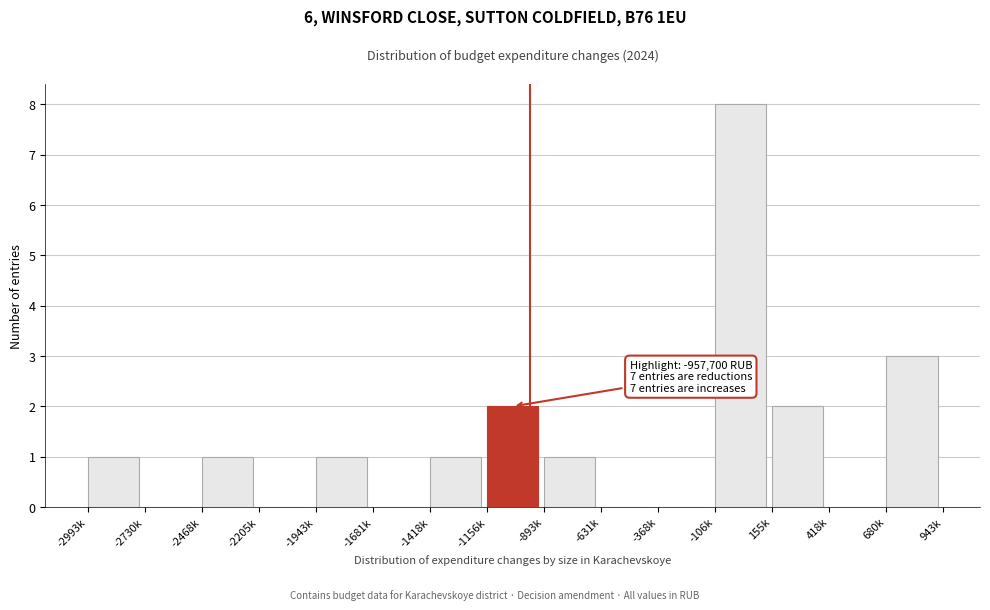

Reading right to left, extract all data points from this chart.

680k=3	418k=0	155k=2	-106k=8	-368k=0	-631k=0	-893k=1	-1156k=2	-1418k=1	-1681k=0	-1943k=1	-2205k=0	-2468k=1	-2730k=0	-2993k=1